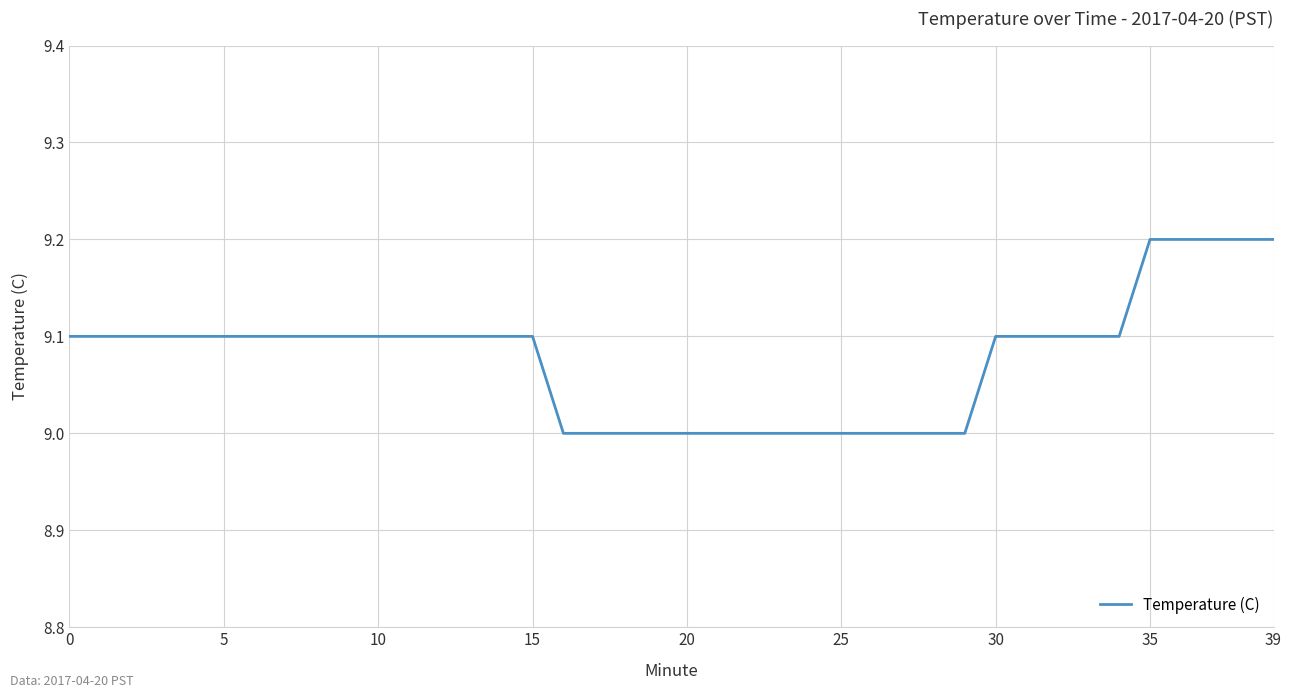

What is the smallest value displayed?

9.0